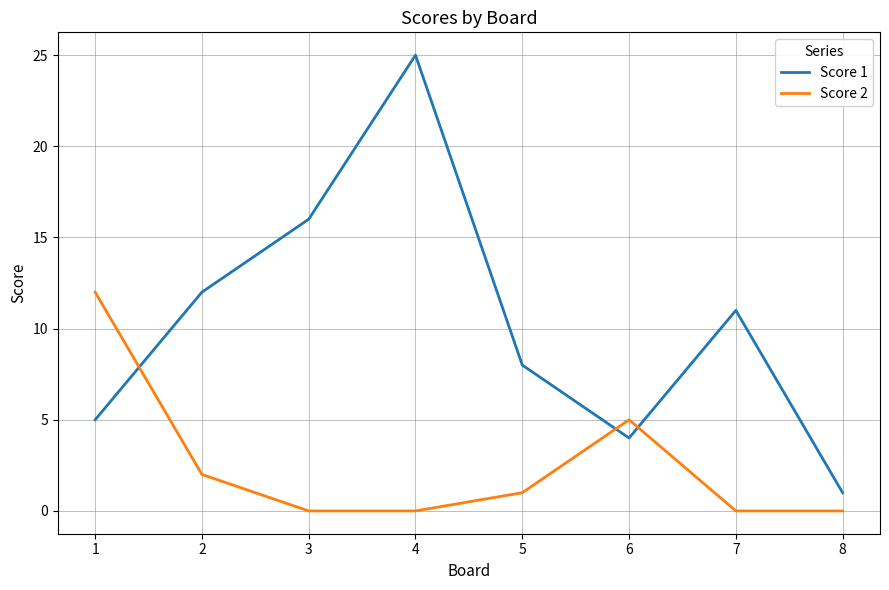

What is the average value of the Score 1 series?

10